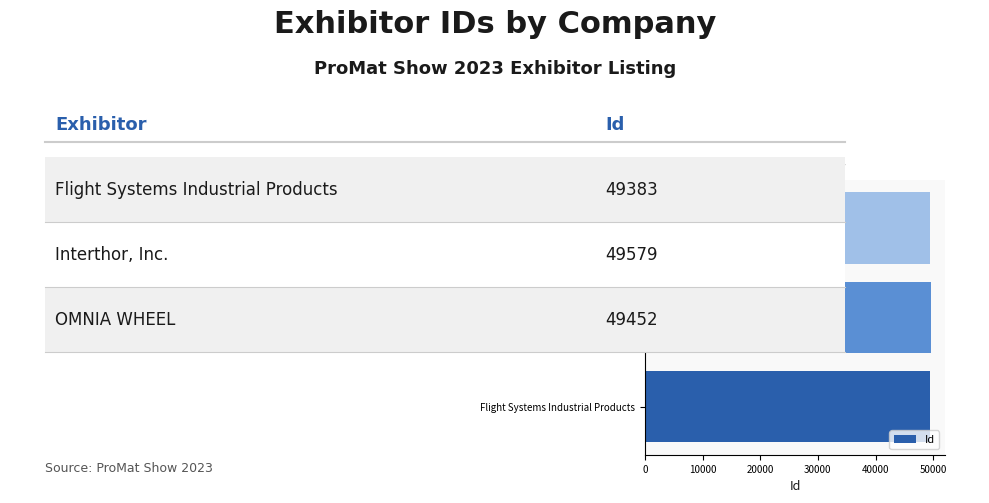

Rank the categories by value from highest to lowest.

Interthor, Inc., OMNIA WHEEL, Flight Systems Industrial Products